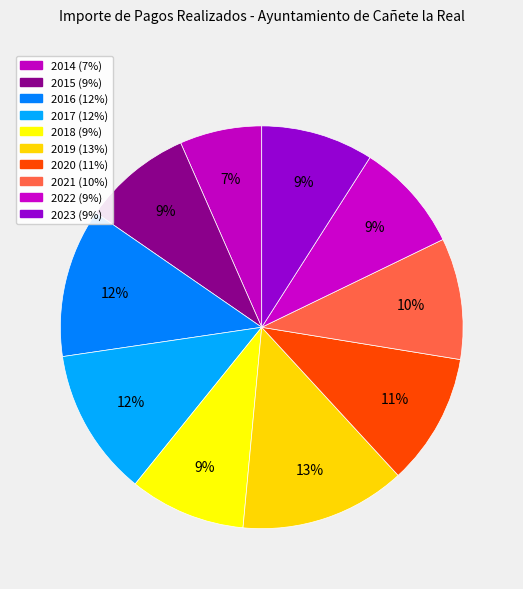

Count the number of slices in the pie.

10